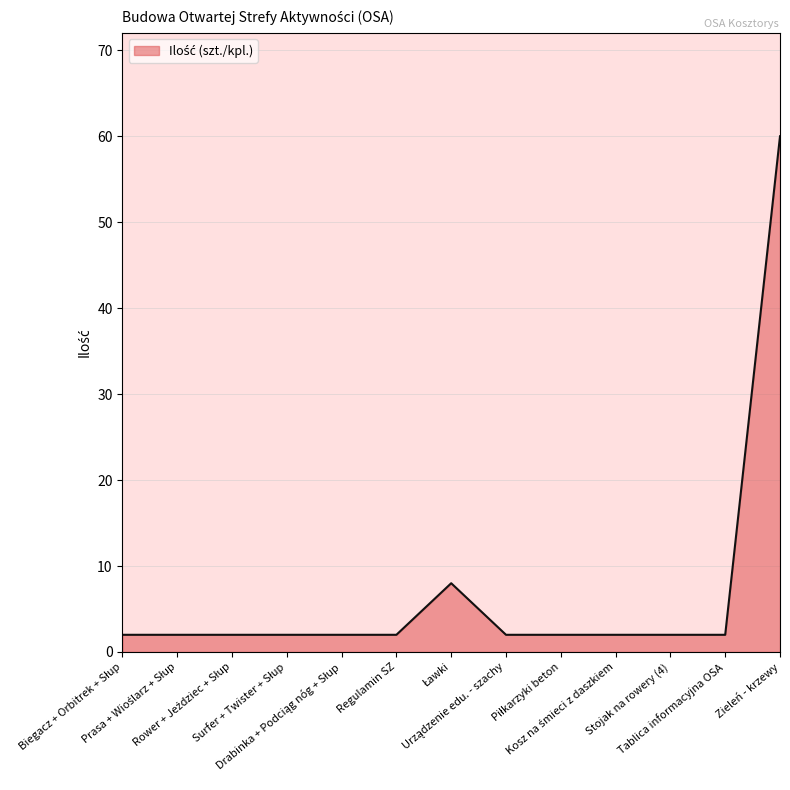

True or false: the data has more than 0 interior local peaks.

True